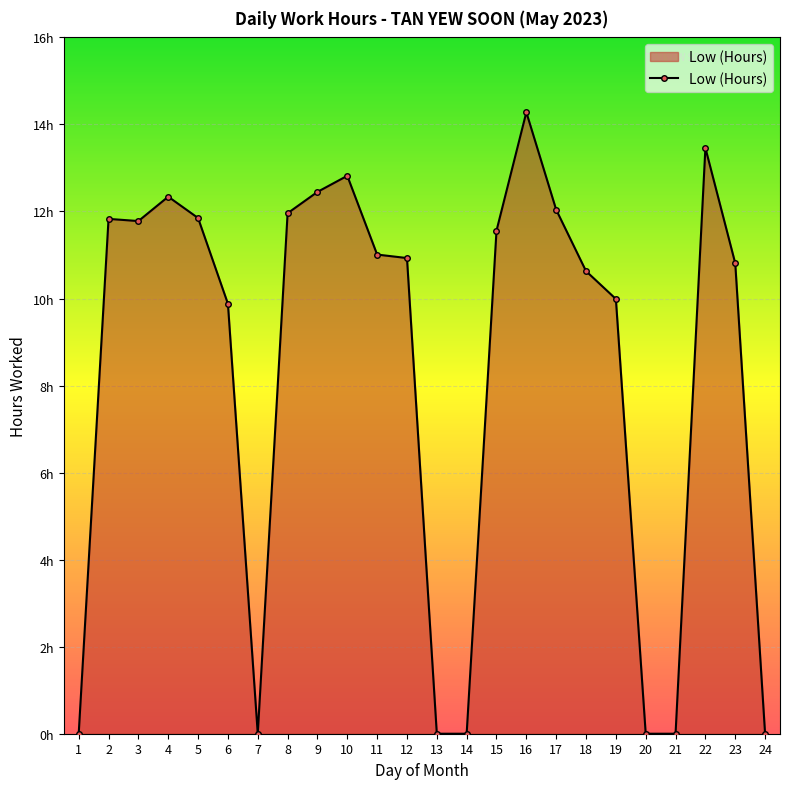

Reading left to right, what are all the values shown in this chart?

1=0.0	2=11.8	3=11.8	4=12.3	5=11.8	6=9.9	7=0.0	8=12.0	9=12.4	10=12.8	11=11.0	12=10.9	13=0.0	14=0.0	15=11.6	16=14.3	17=12.0	18=10.6	19=10.0	20=0.0	21=0.0	22=13.5	23=10.8	24=0.0